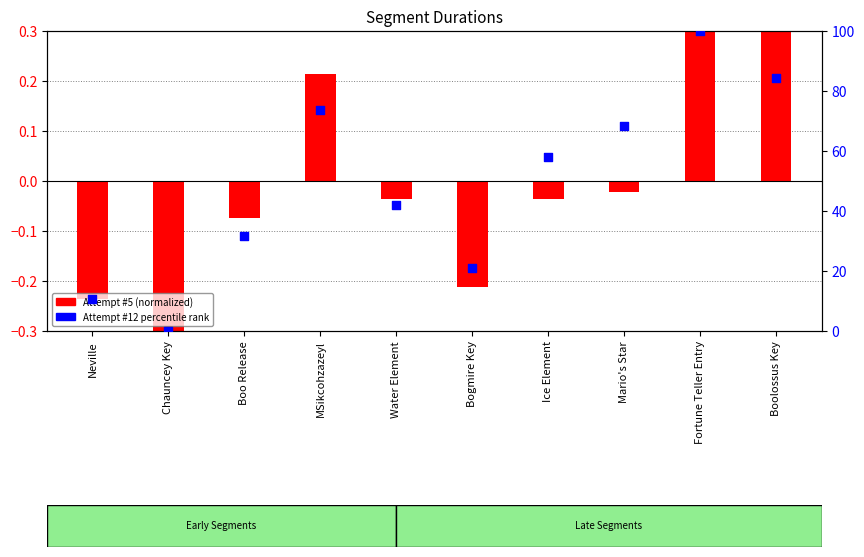

What is the total value across all series at Boo Release?

31.5